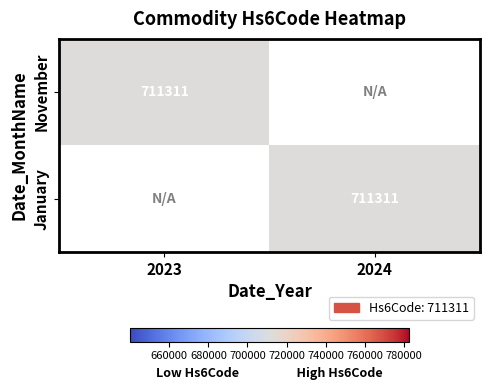

True or false: January has a value of 711311 at 2024.

True